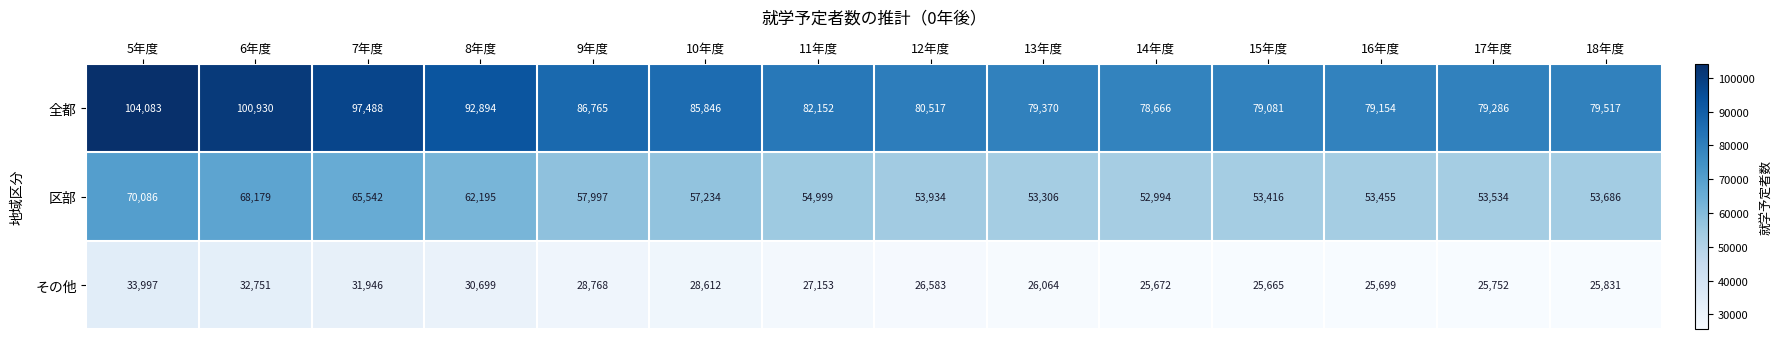

At which label is 区部 closest to 61540?

8年度